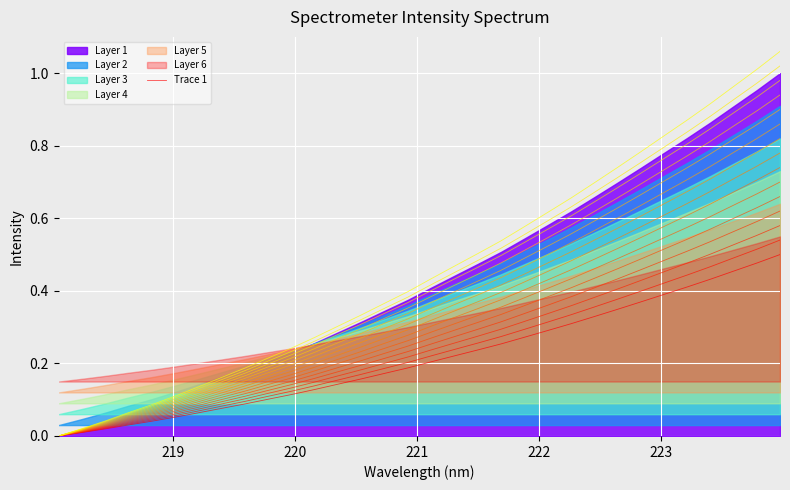

Reading right to left, extract all data points from this chart.

0.5	0.5	0.5	0.4	0.4	0.4	0.4	0.3	0.3	0.3	0.3	0.3	0.3	0.2	0.2	0.2	0.2	0.2	0.2	0.1	0.1	0.1	0.1	0.1	0.1	0.1	0.1	0.0	0.0	0.0	0.0	0.0